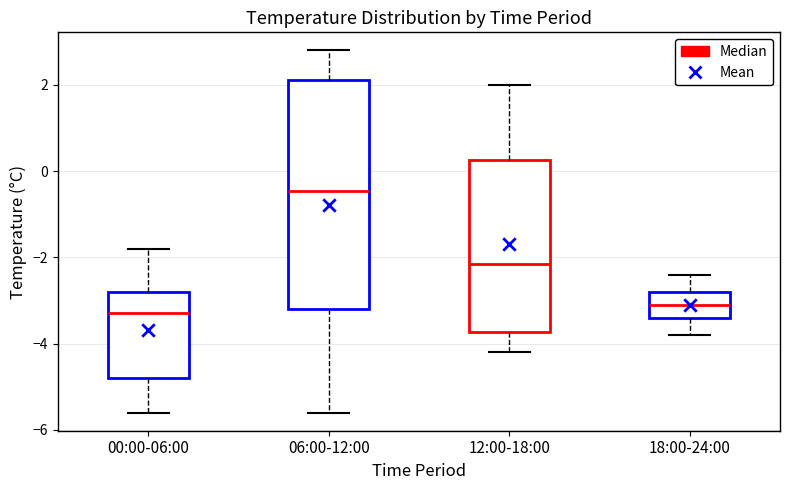

Where is the lower edge of the box for 00:00-06:00 on the y-axis? The values are not printed on the chart, so give them approximately, as read against the axis.

-4.8